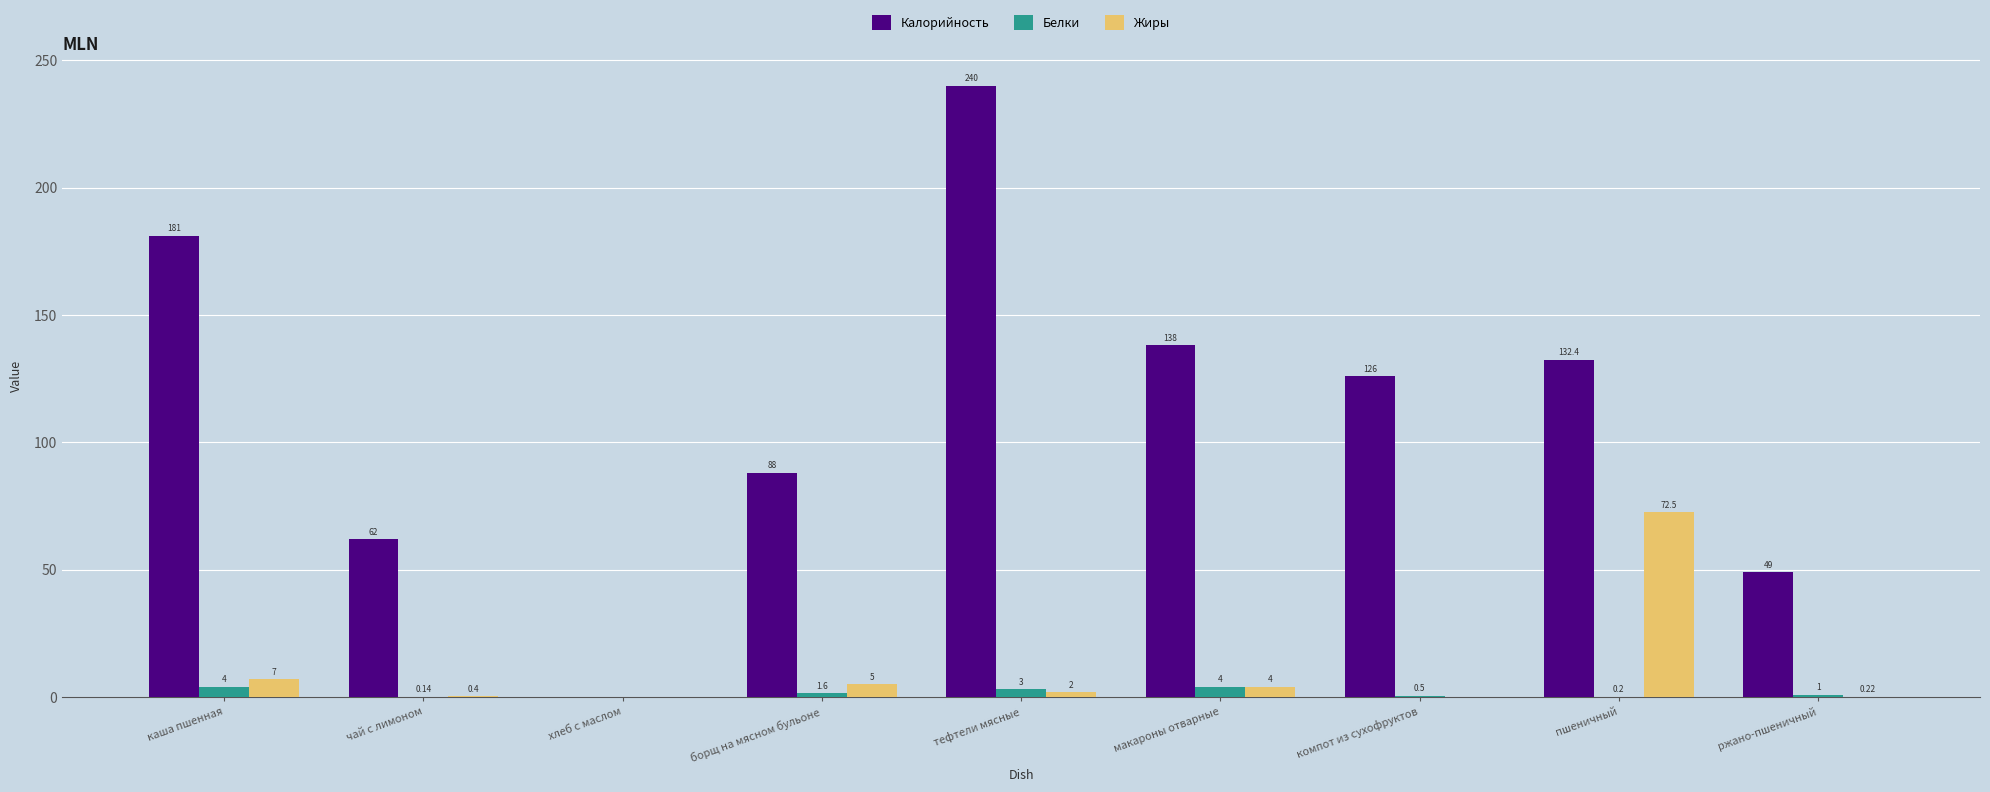

What is the sum of the Жиры values at тефтели мясные and борщ на мясном бульоне?

7.0